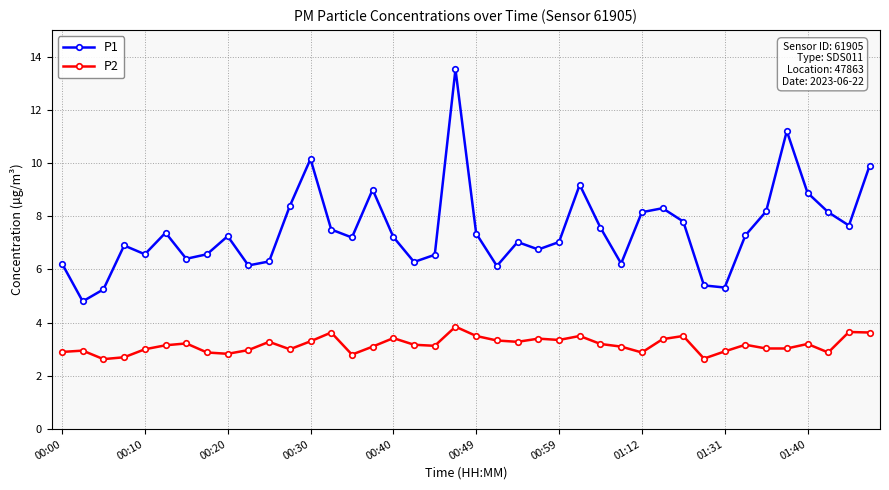

What is the smallest value displayed?

2.6